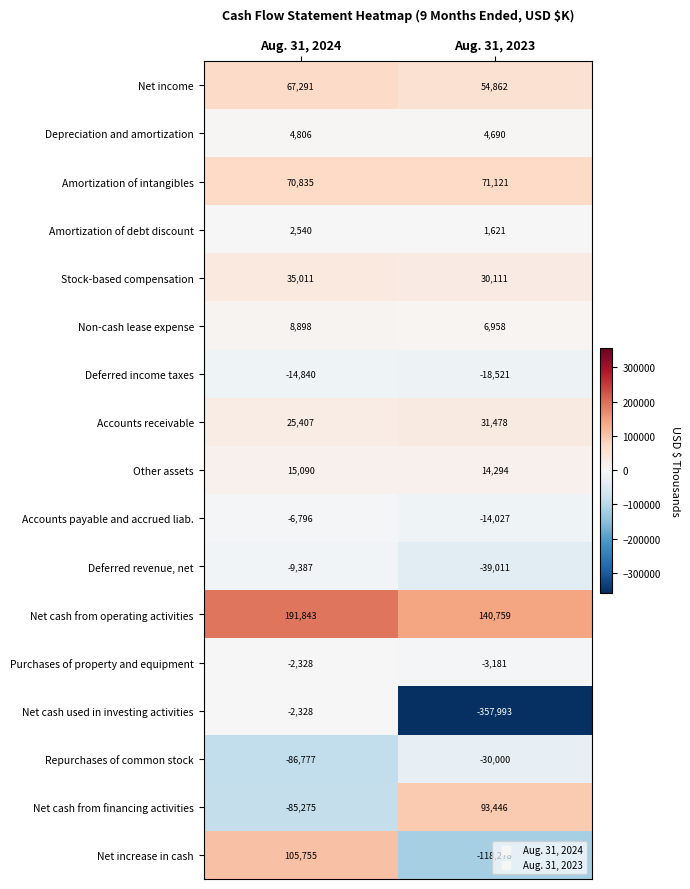

The value of Accounts payable and accrued liab. at Aug. 31, 2024 is -11909. True or false?

False